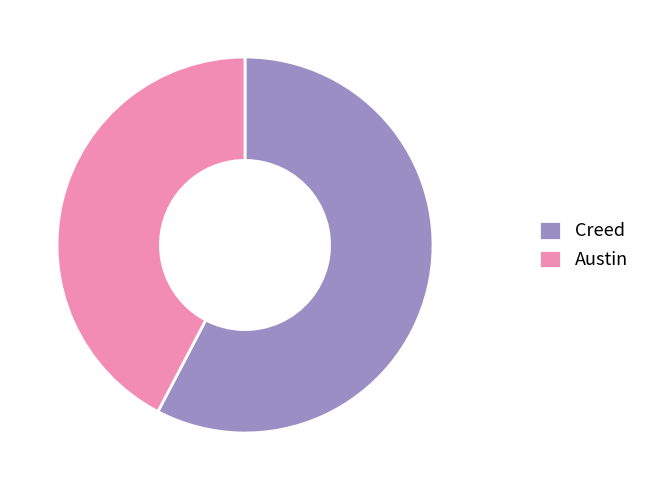

Which has a higher value, Creed or Austin?

Creed